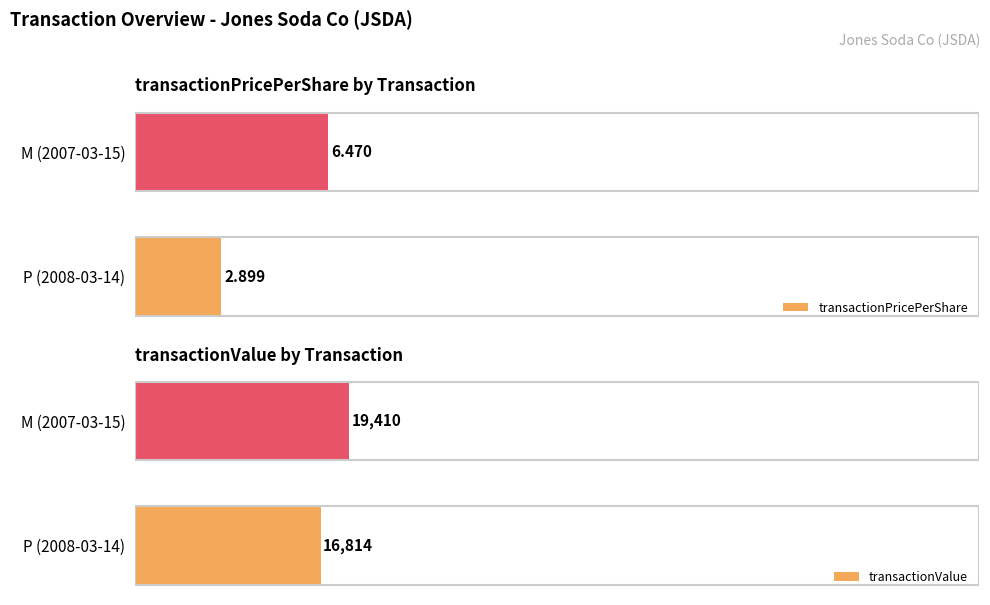

At which label is transactionValue closest to 18112?

P (2008-03-14)